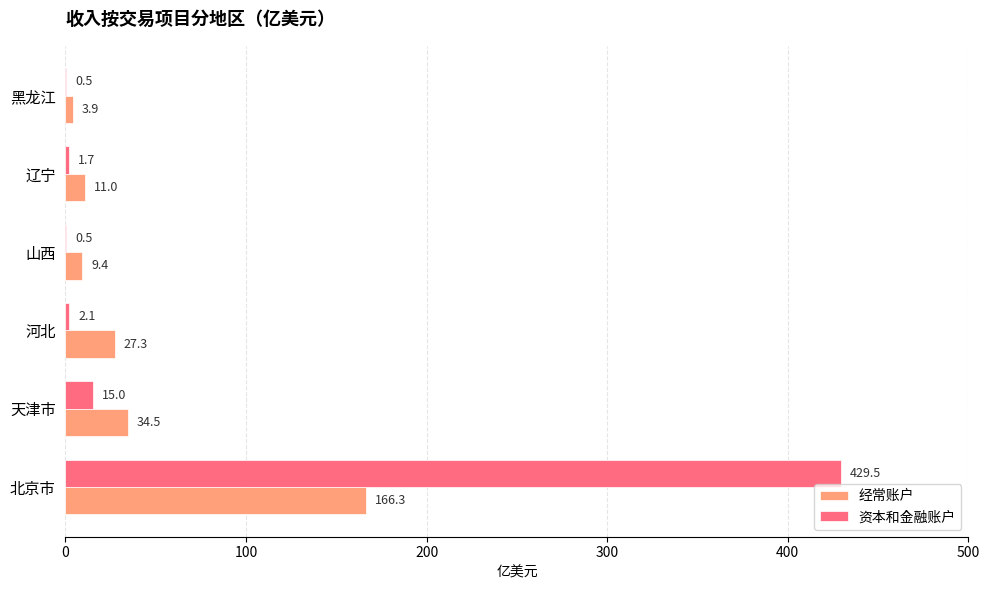

Is it true that 经常账户 equals 34.5 at 天津市?

True